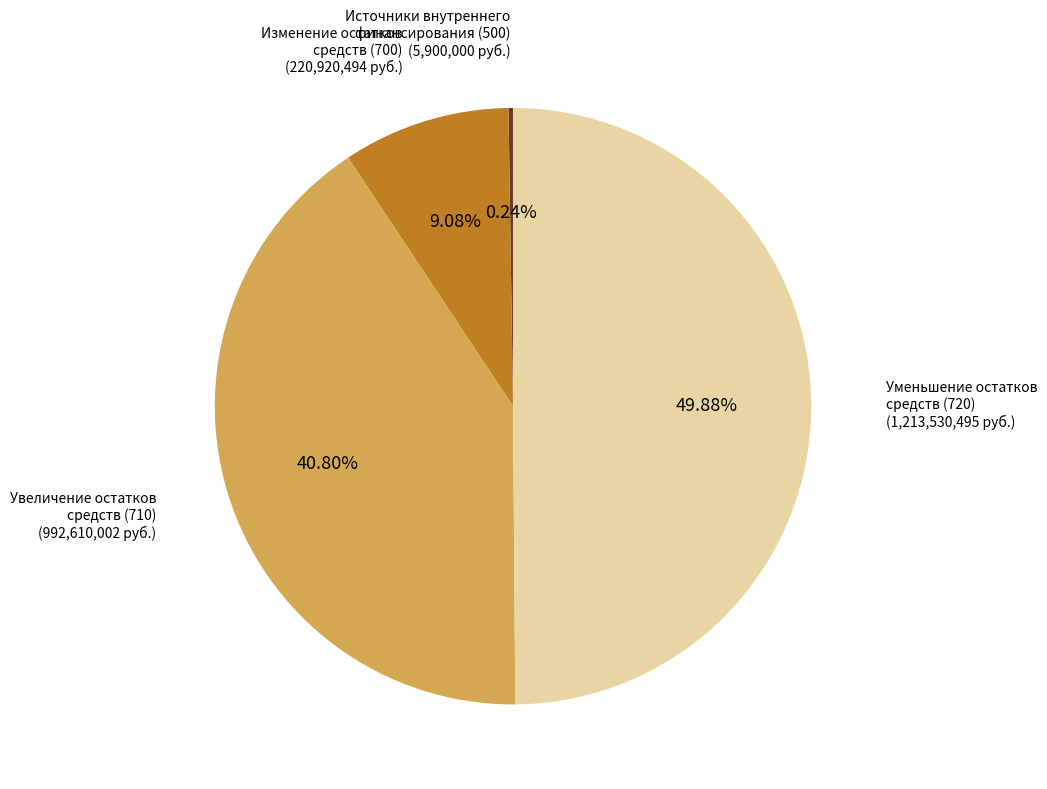

Combined, do Изменение остатков средств (700) and Уменьшение остатков средств (720) account for over 50%?

Yes